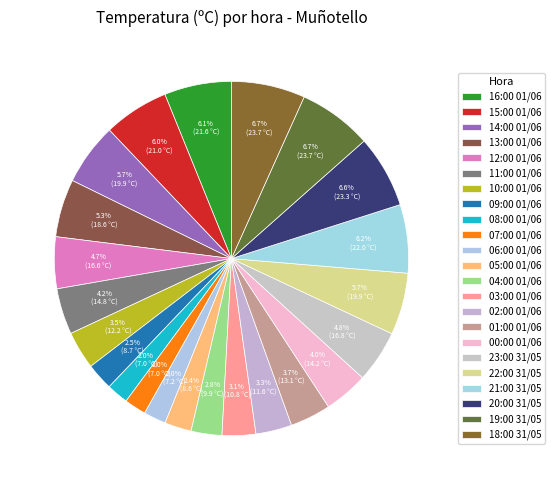

Count the number of slices in the pie.

23